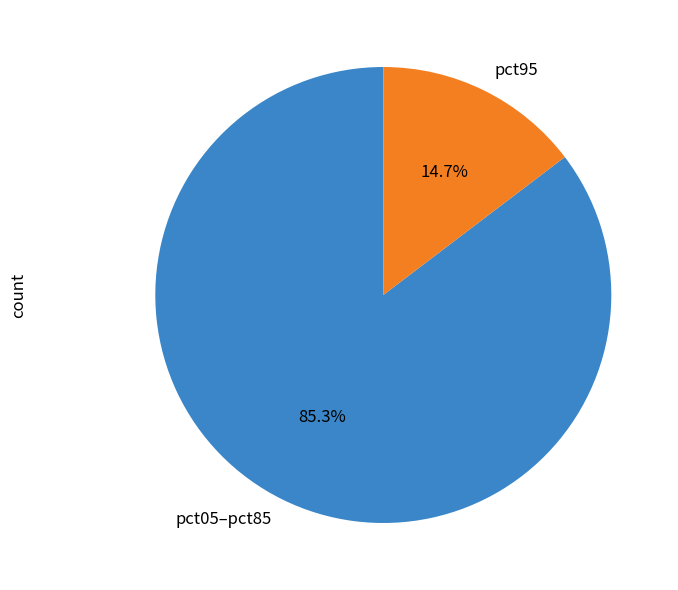

Rank the categories by value from highest to lowest.

pct05–pct85, pct95